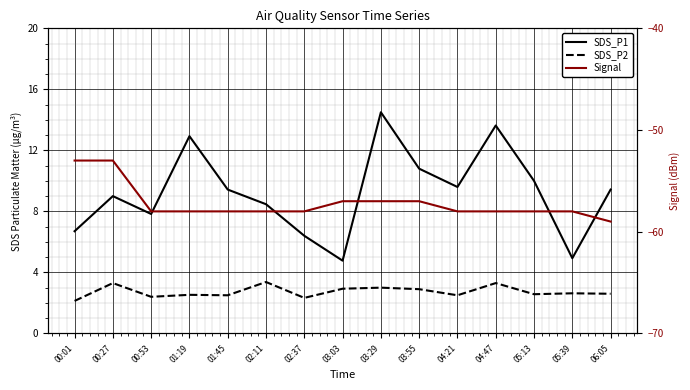

True or false: Signal and SDS_P2 intersect in this chart.

False